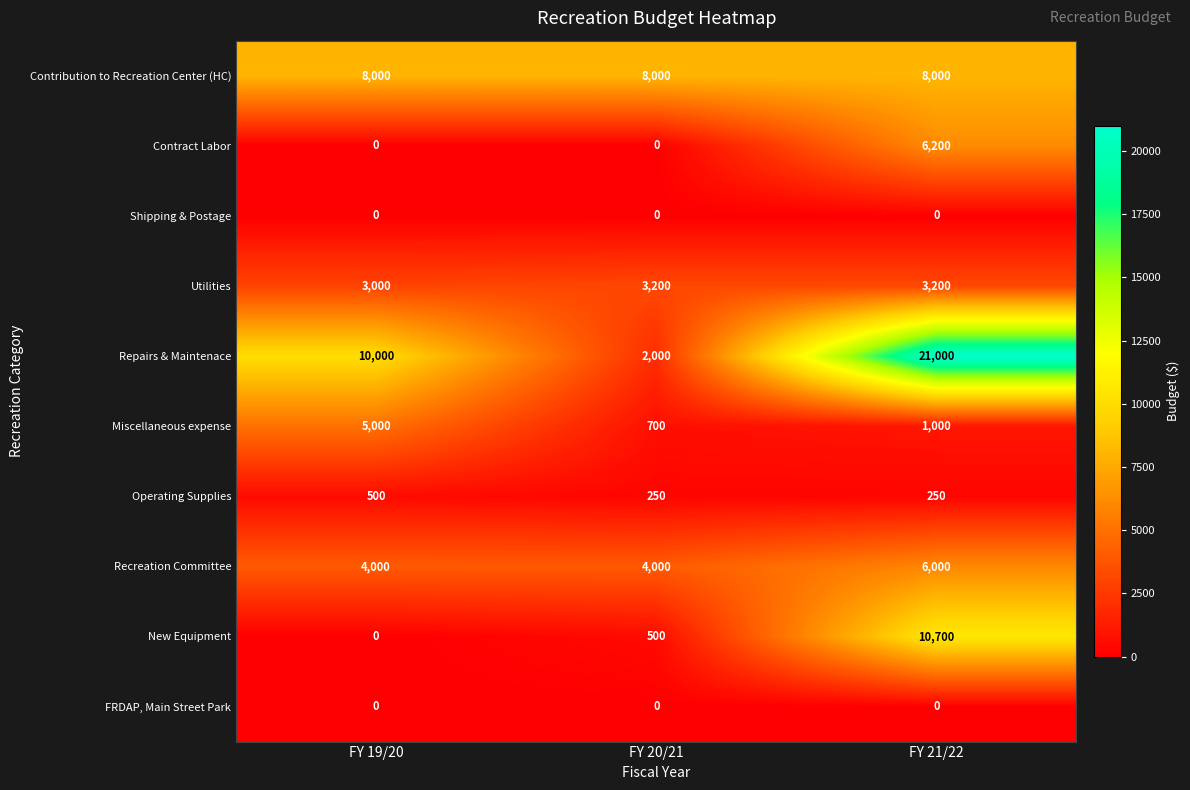

Which series has the largest range (max minus min)?

Repairs & Maintenace